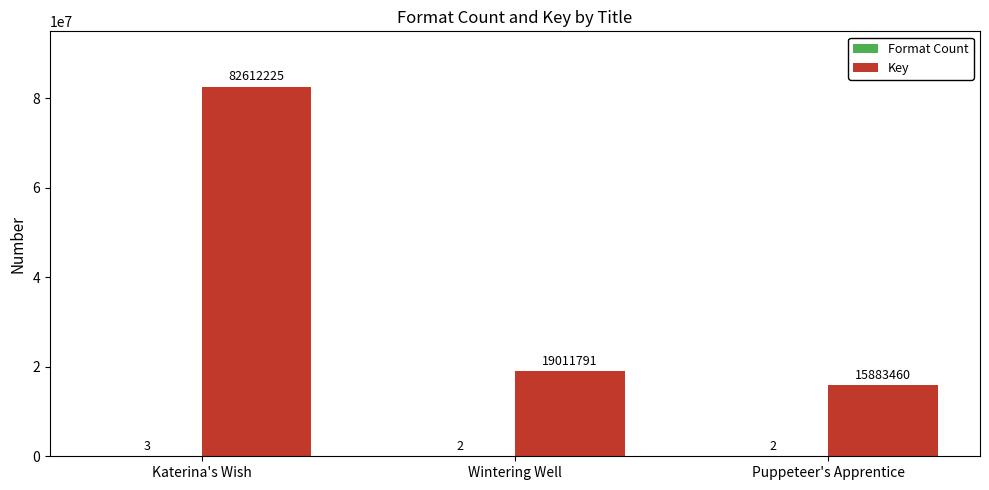

The value of Key at Puppeteer's Apprentice is 15883460. True or false?

True